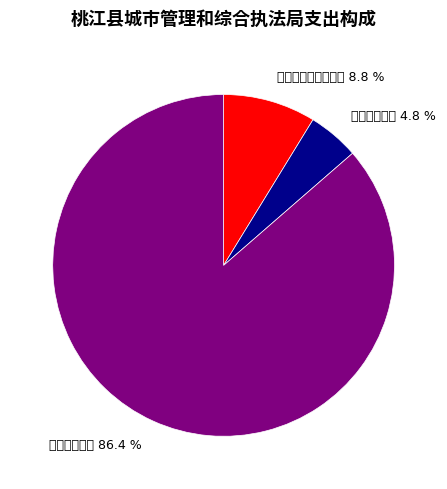

What is the change in value from 社会保障和就业支出 to 卫生健康支出?

-53.3